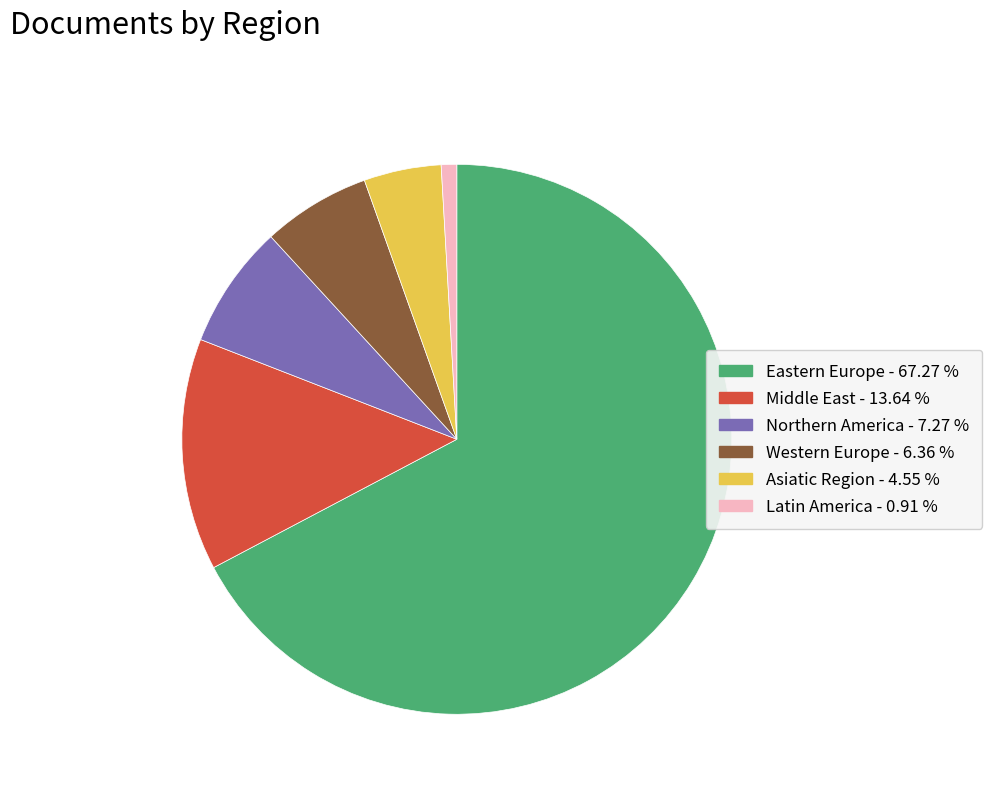

Which slice is the largest?

Eastern Europe